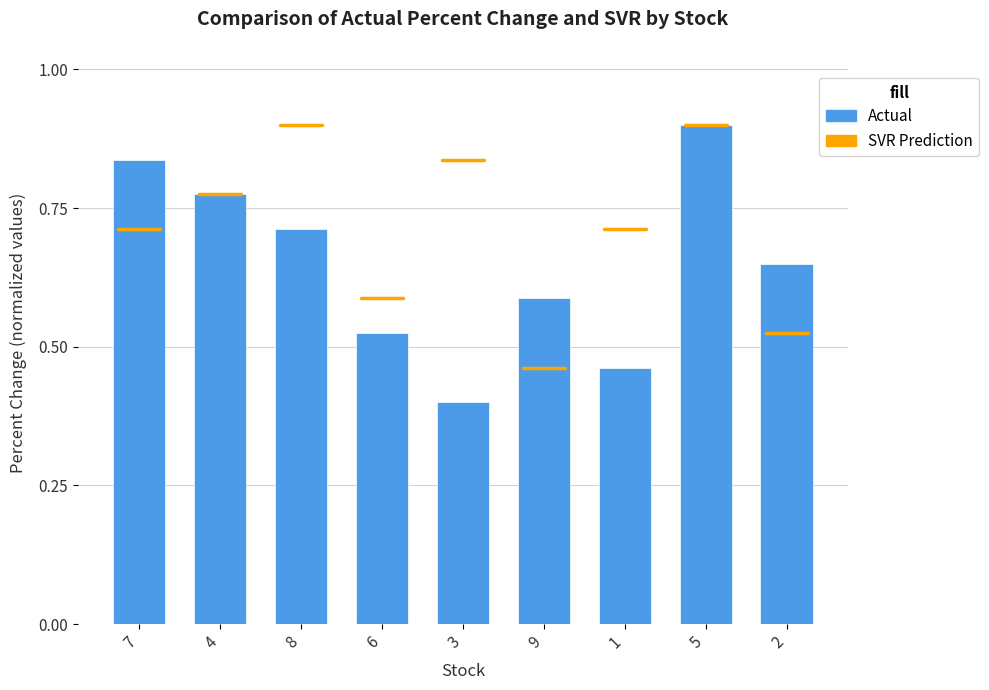

What is the sum of the values at 9 and 4?

1.4